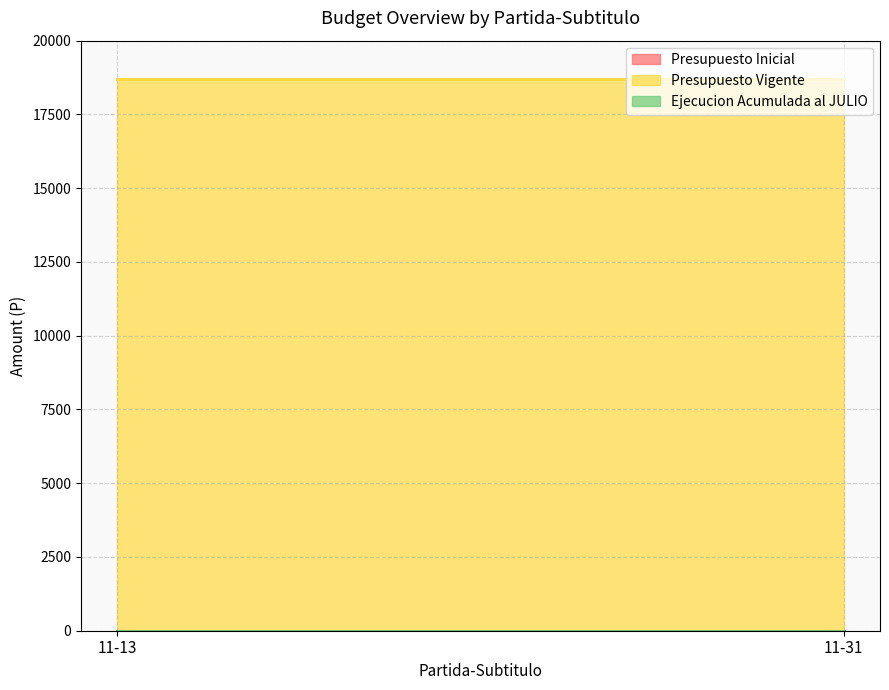

Reading right to left, list all the values displayed in this chart.

Presupuesto Inicial: 11-31=0	11-13=0
Presupuesto Vigente: 11-31=18710	11-13=18710
Ejecucion Acumulada al JULIO: 11-31=0	11-13=0